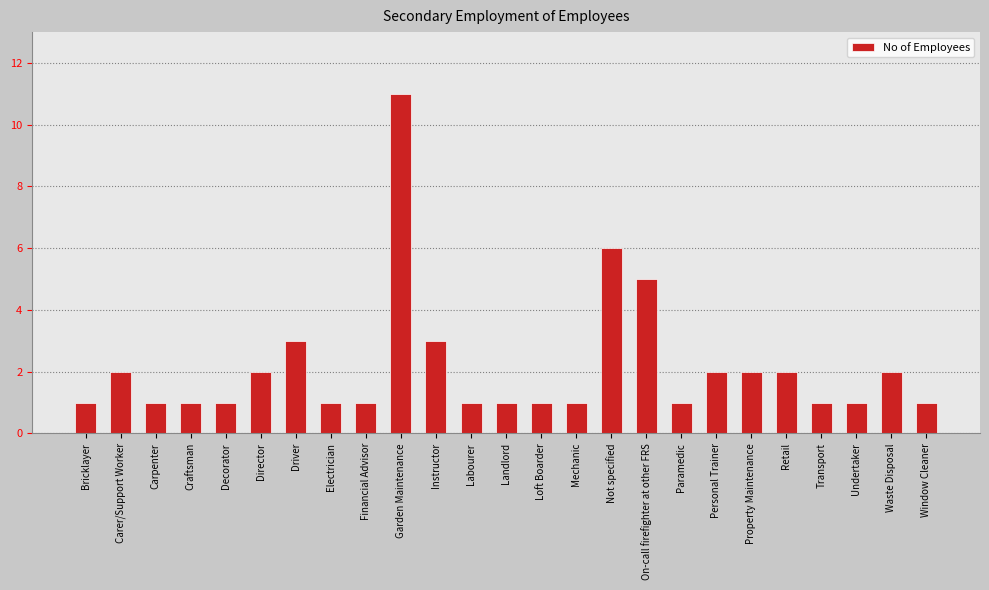

What is the difference between the second highest and second lowest values?

5